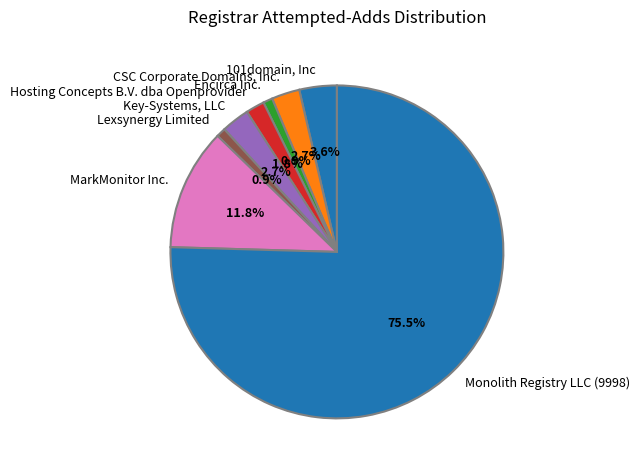

What is the majority slice?

Monolith Registry LLC (9998)